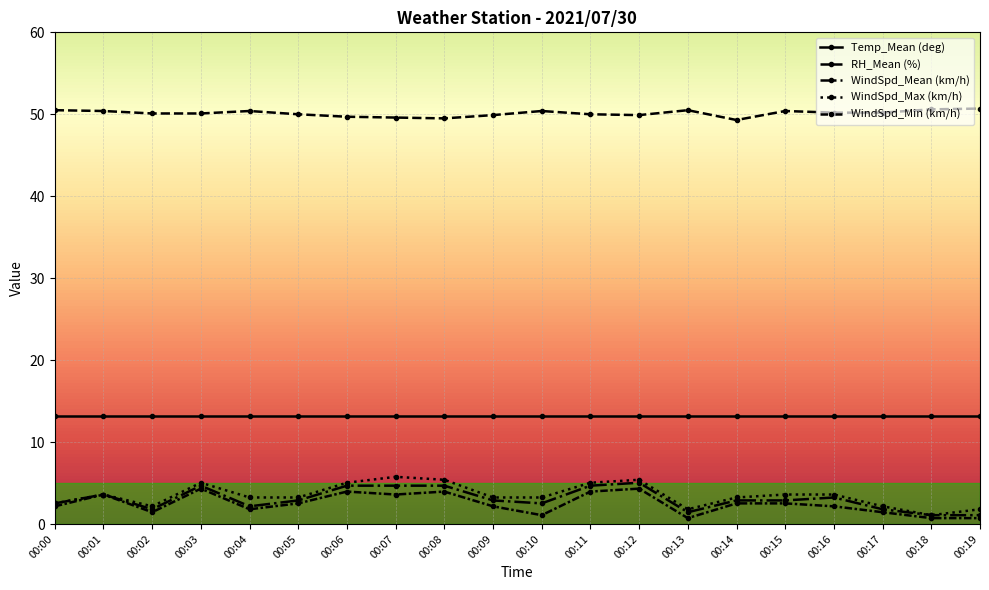

Reading left to right, extract all data points from this chart.

Temp_Mean (deg): 13.2	13.2	13.2	13.2	13.2	13.2	13.2	13.2	13.2	13.2	13.2	13.2	13.2	13.2	13.2	13.2	13.2	13.2	13.2	13.2
RH_Mean (%): 50.5	50.4	50.1	50.1	50.4	50.0	49.7	49.6	49.5	49.9	50.4	50.0	49.9	50.5	49.3	50.4	50.2	50.2	50.6	50.7
WindSpd_Mean (km/h): 2.5	3.6	1.8	4.7	2.2	2.9	4.7	4.7	4.7	2.9	2.5	4.7	5.0	1.4	2.9	2.9	3.2	1.8	1.1	1.1
WindSpd_Max (km/h): 2.5	3.6	2.2	5.0	3.2	3.2	5.0	5.8	5.4	3.2	3.2	5.0	5.4	1.8	3.2	3.6	3.6	2.2	1.1	1.8
WindSpd_Min (km/h): 2.2	3.6	1.4	4.3	1.8	2.5	4.0	3.6	4.0	2.2	1.1	4.0	4.3	0.7	2.5	2.5	2.2	1.4	0.7	0.7